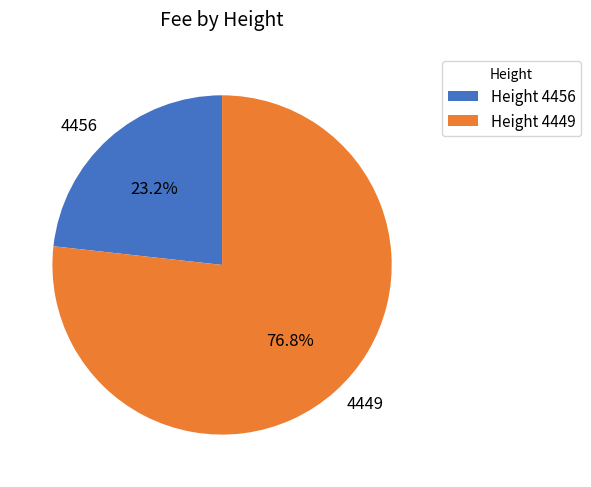

True or false: 4456 accounts for 12% of the total.

False